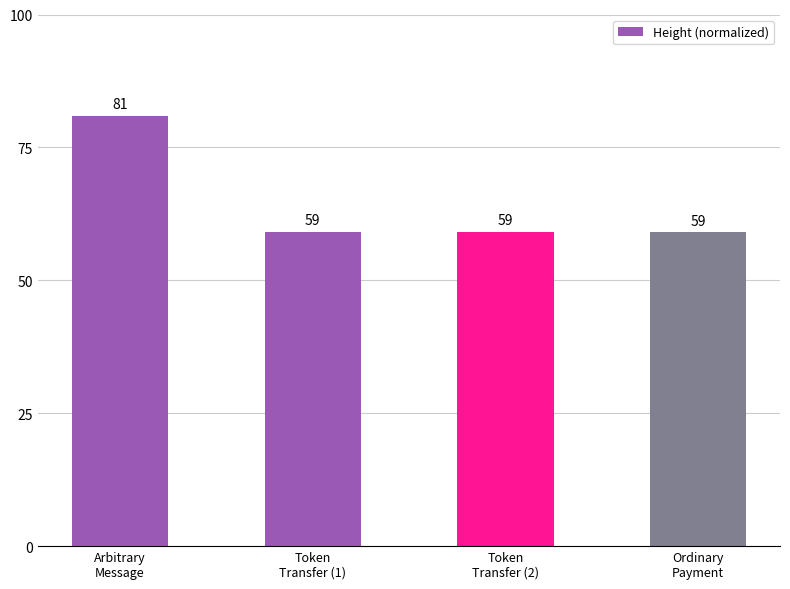

What is the minimum value shown in the chart?

59.1